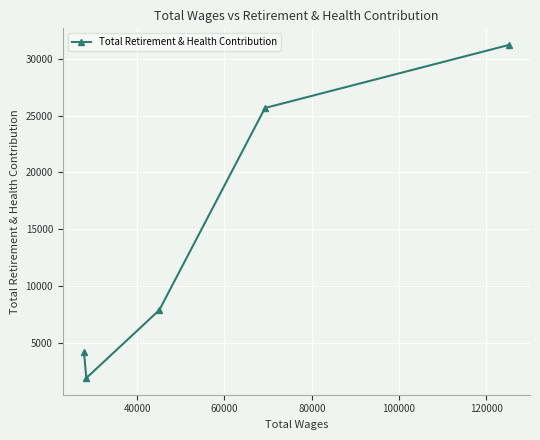

How many lines are shown in the chart?

1